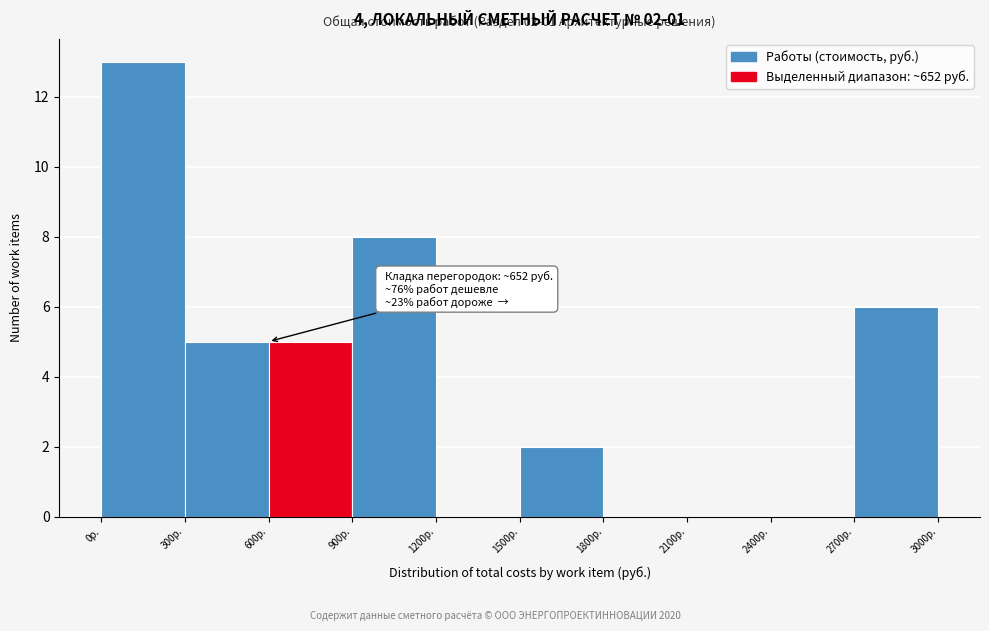

Over which range of the x-axis is the bar tallest?

0 to 300